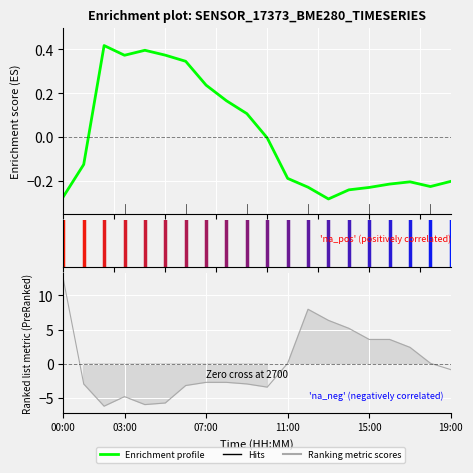

The value at 17 is -0.2. True or false?

True